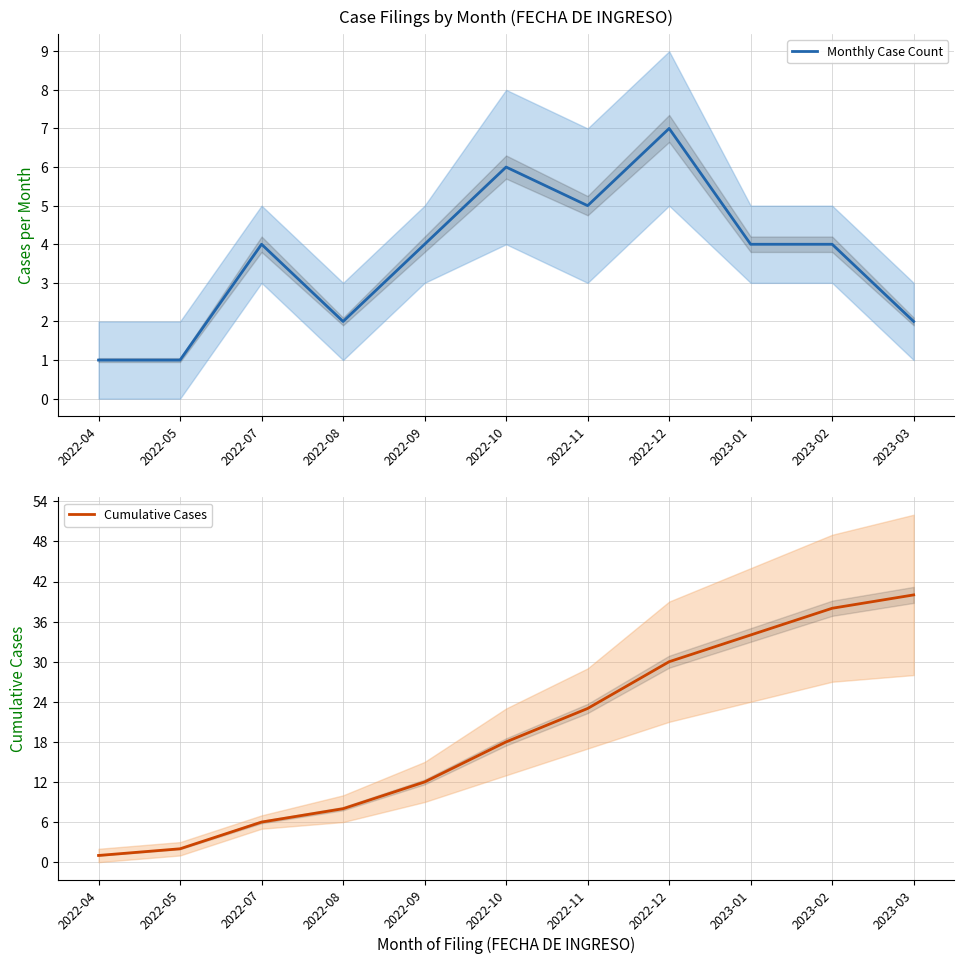

What is the sum of the Monthly Case Count values at 2023-01 and 2022-11?

9